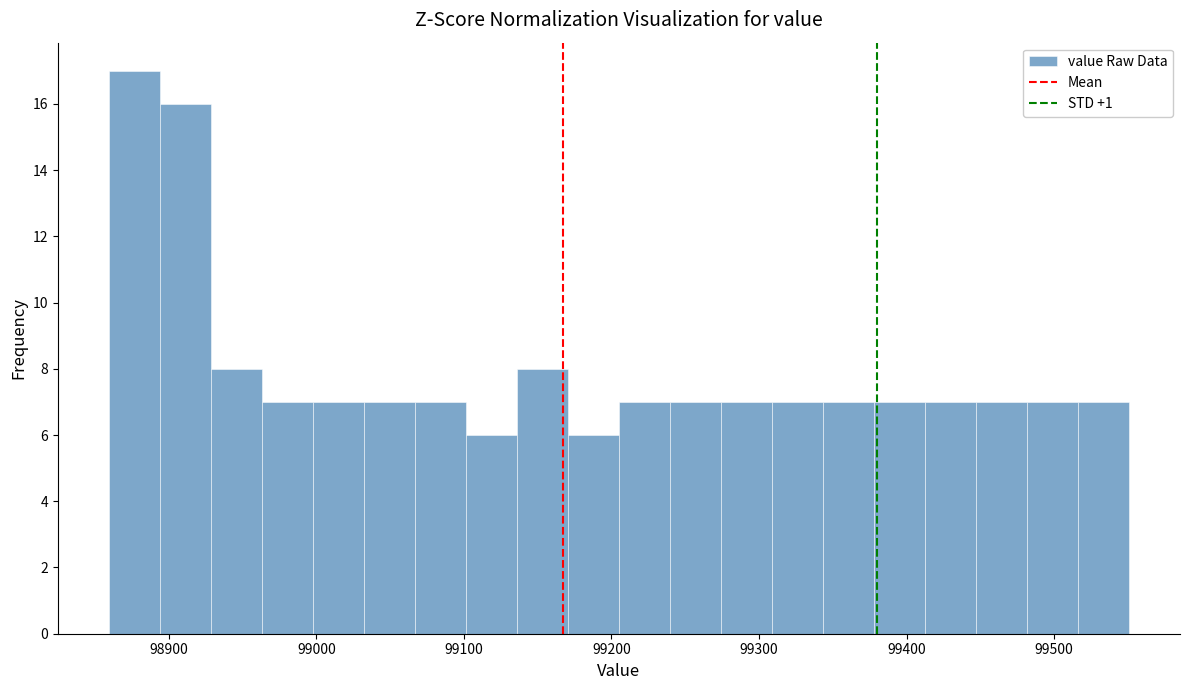

Read against the x-axis, roughly where is the centre of the tallest bar?

98880